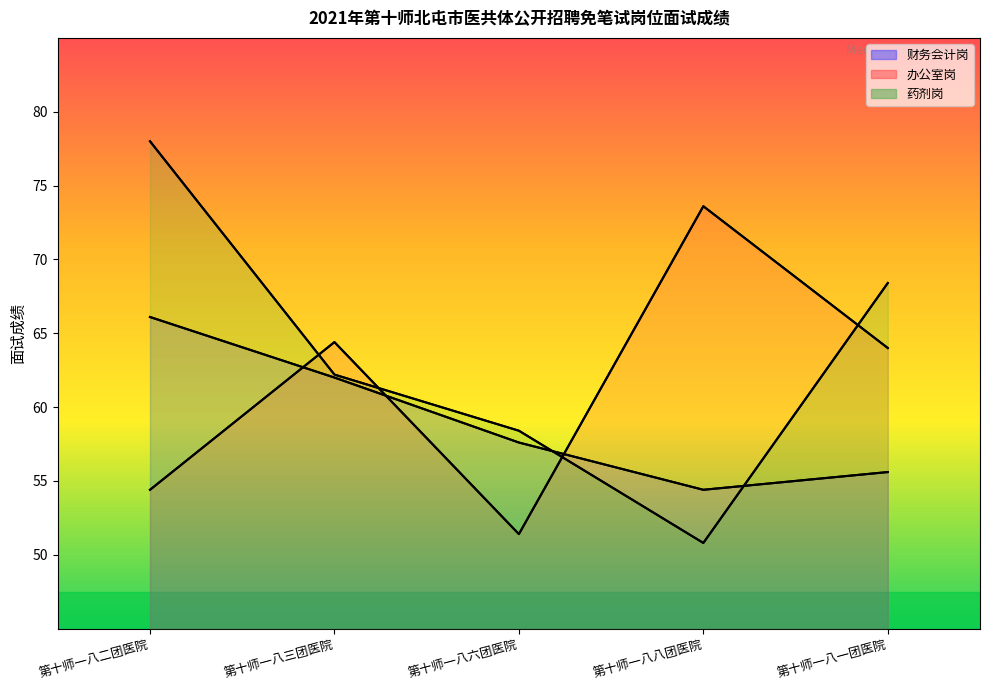

How many lines are shown in the chart?

3